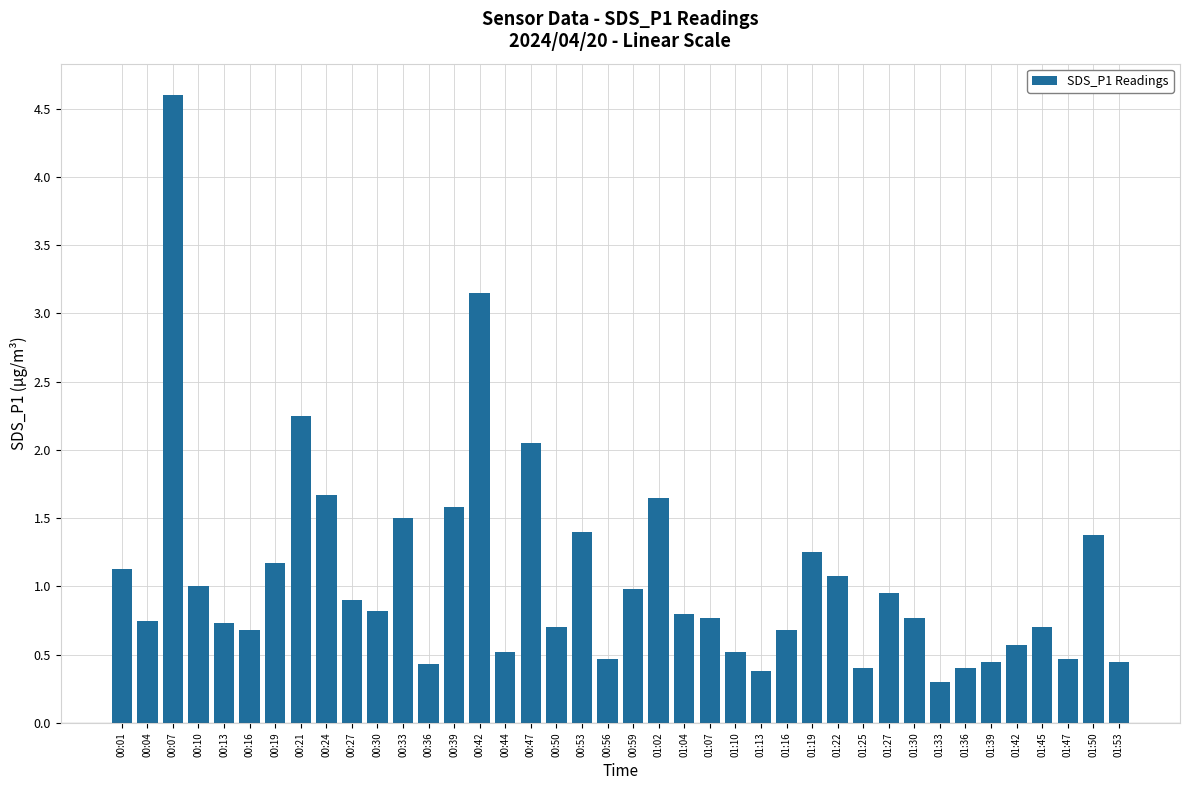

Is it true that the value at 00:36 is 0.4?

True